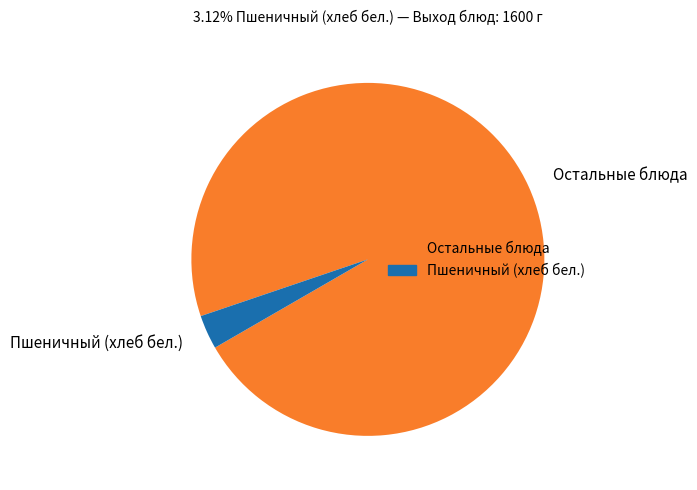

Which slice represents more than half of the pie?

Остальные блюда